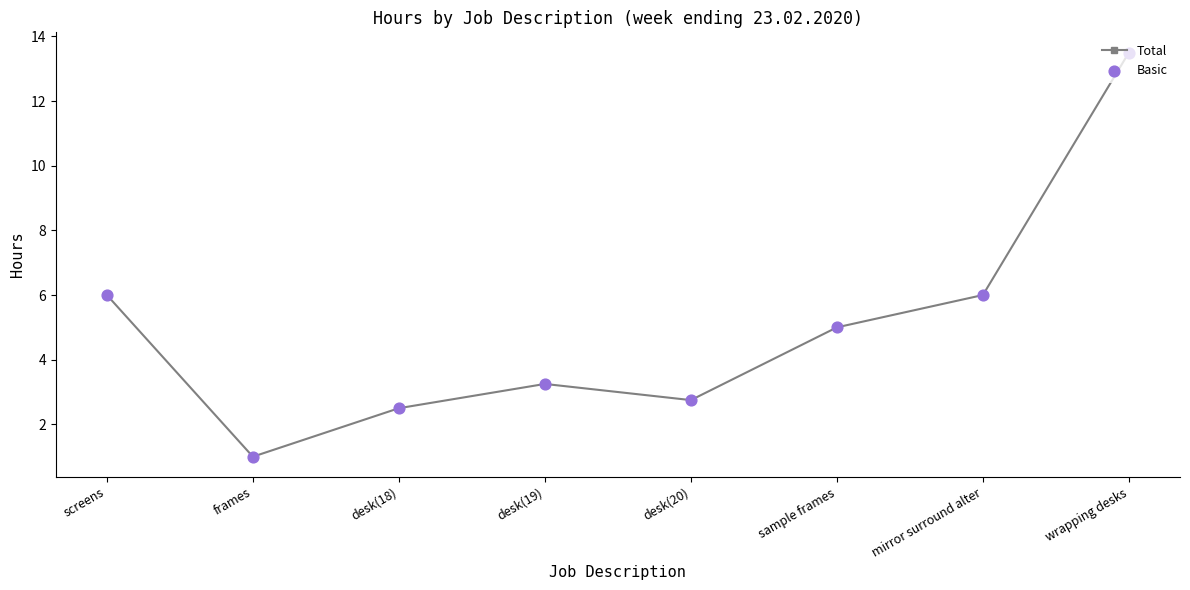

Approximately how many times larger is the value at sample frames compared to wrapping desks?

0.4